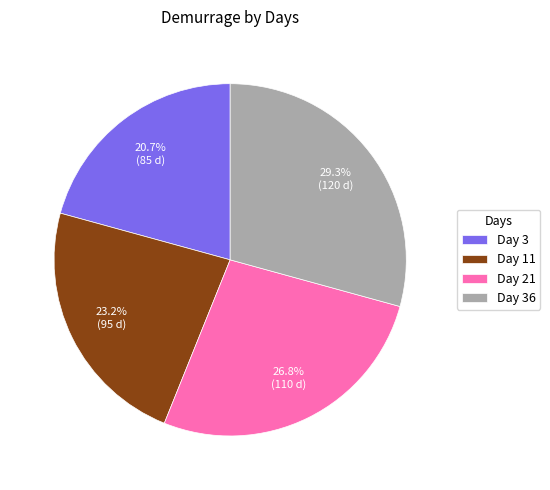

How much of the chart is everything except Day 21?

73.2%